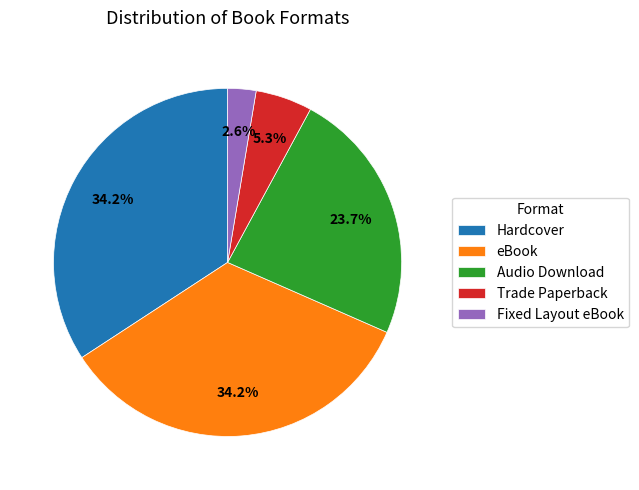

Is the sum of Audio Download and Fixed Layout eBook greater than half?

No